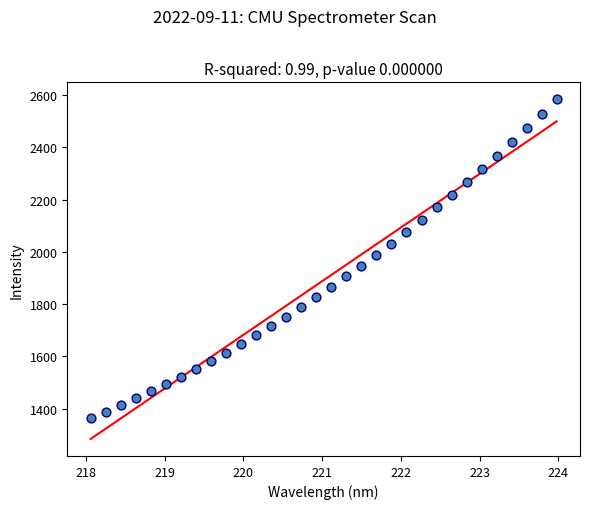

What is the range of X values (max minus min)?

5.9